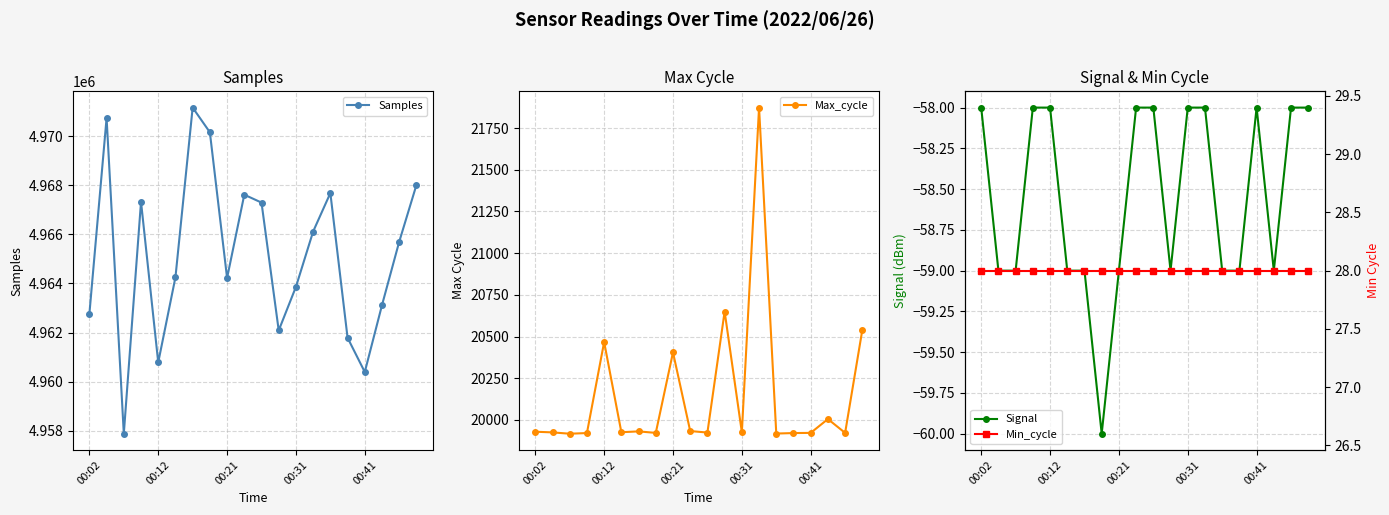

Is it true that Min_cycle equals 28 at 15?

True